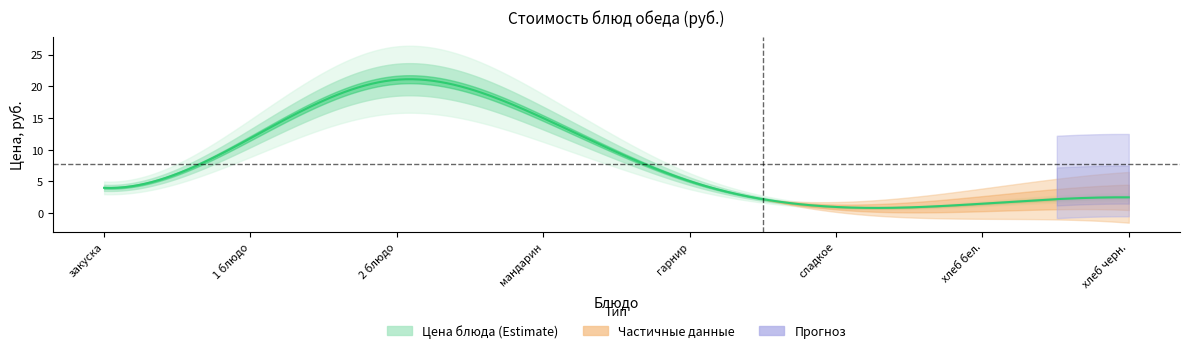

How many interior local valleys (lower than both neighbors) does the data have?

1